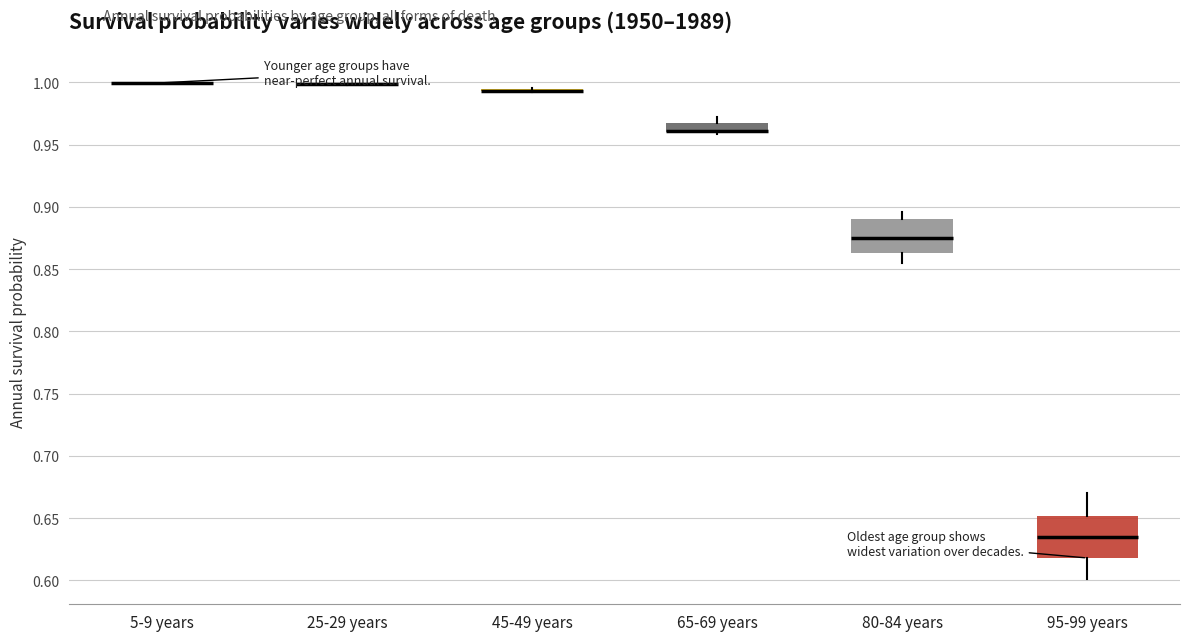

Which box is the tallest, from its lower edge to its upper edge?

95-99 years